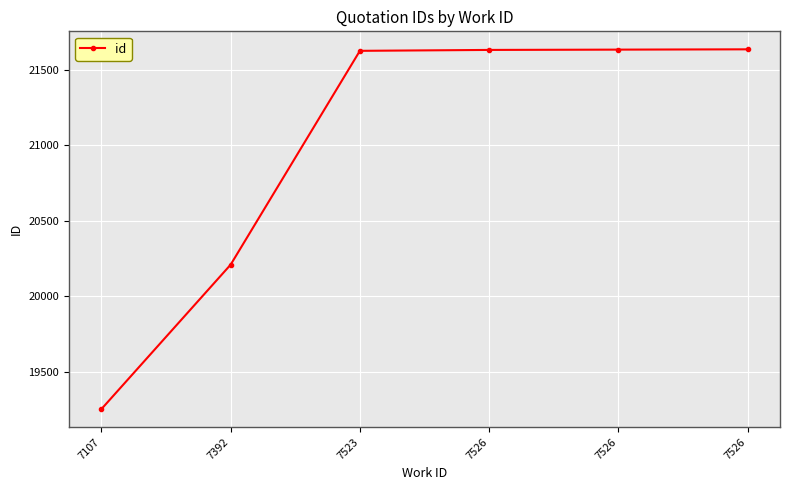

What is the difference between the maximum and minimum values?

2384